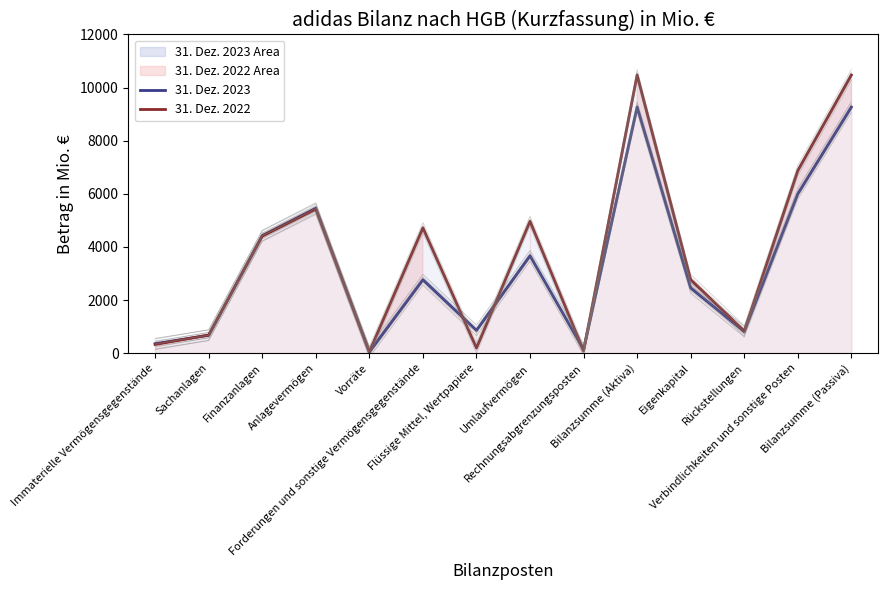

After their last crossing, which series has the higher values: 31. Dez. 2022 or 31. Dez. 2023?

31. Dez. 2022